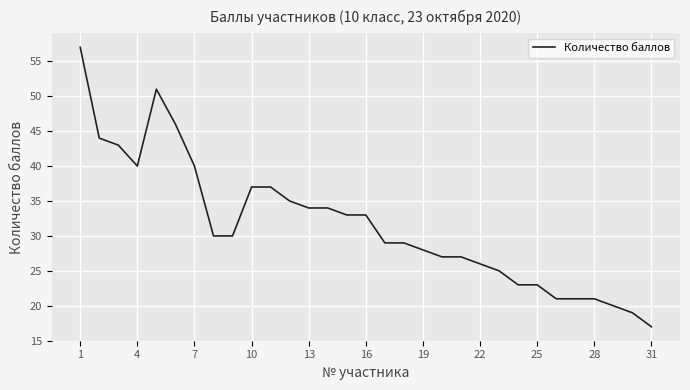

What is the difference between the maximum and minimum values?

40